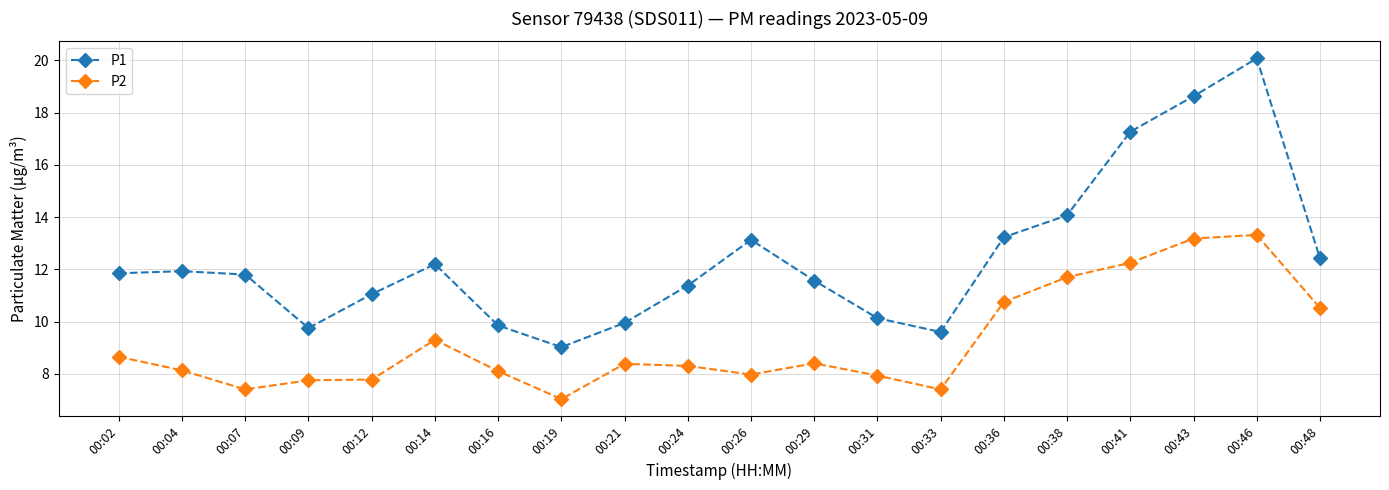

At which category is the sum across all series the highest?

00:46